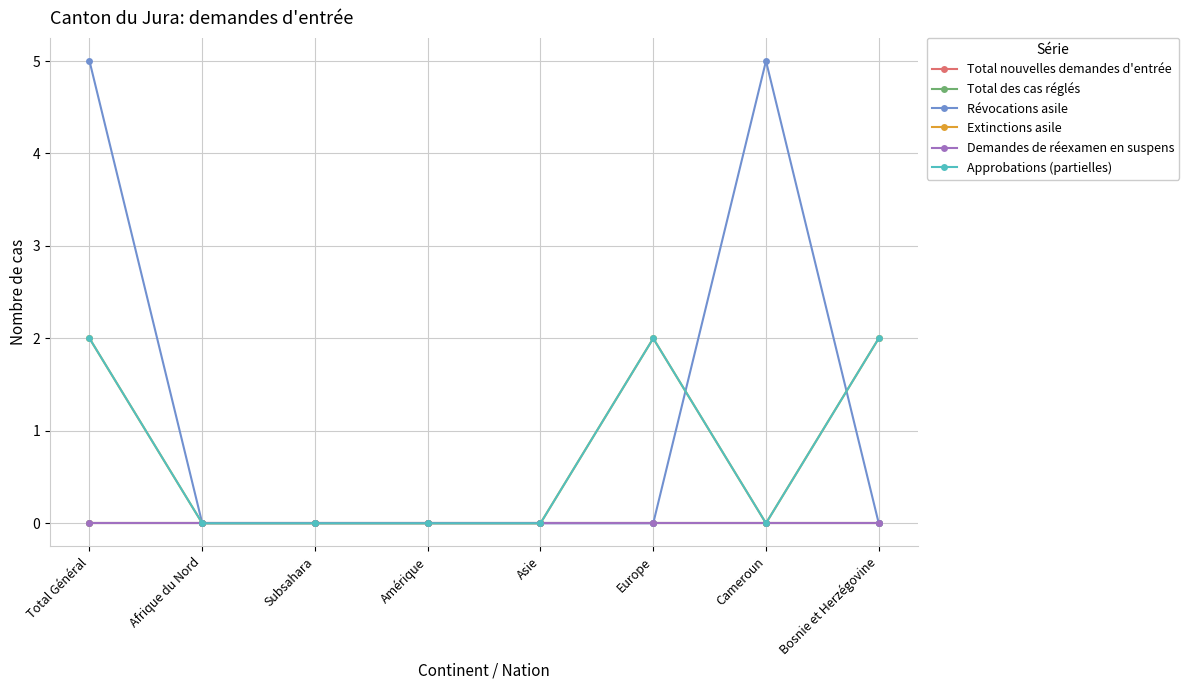

True or false: Révocations asile has a value of 0 at Amérique.

True